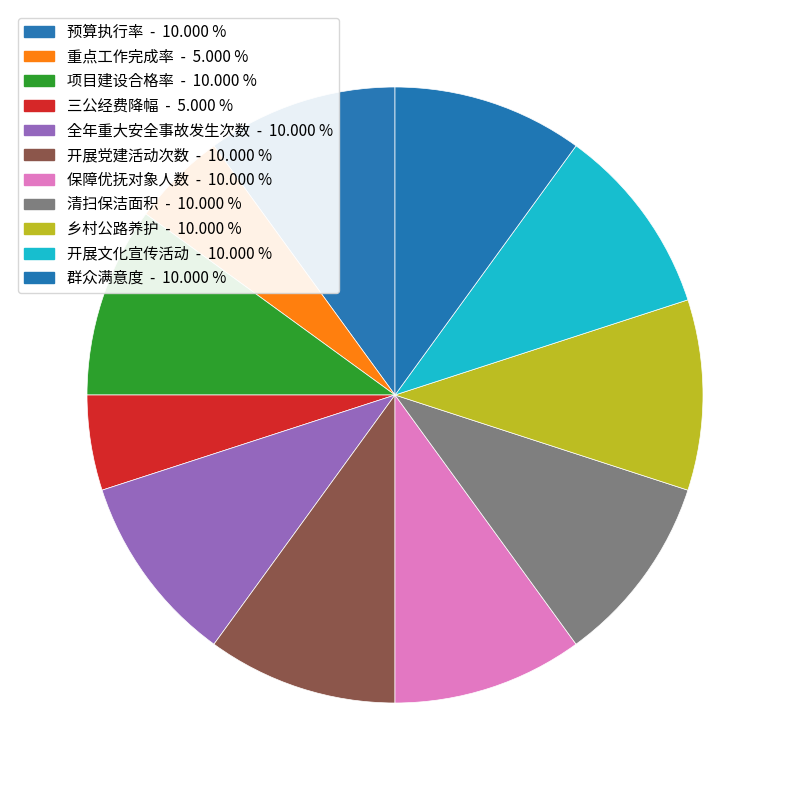

Count the number of slices in the pie.

11